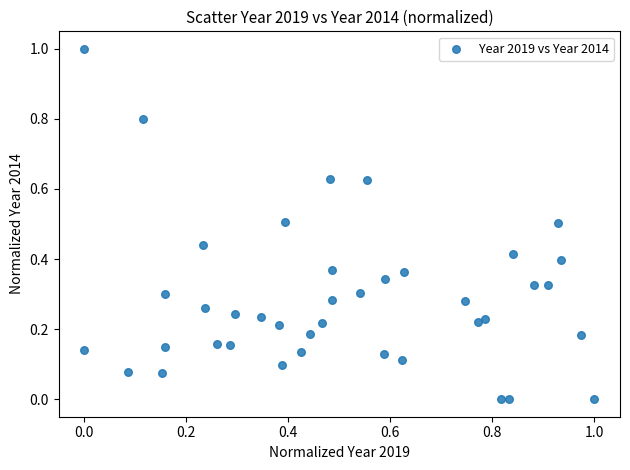

What is the range of X values (max minus min)?

1.0